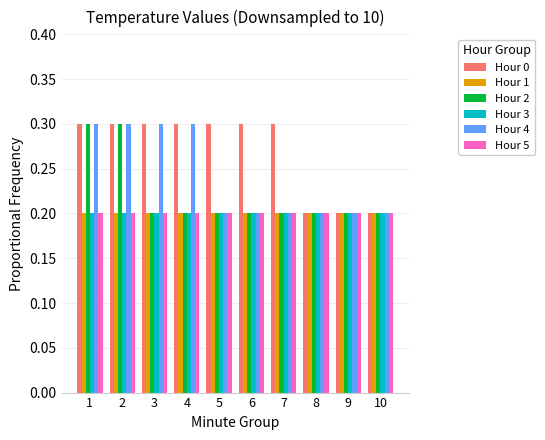

Which series changed the most between 4 and 5?

Hour 4